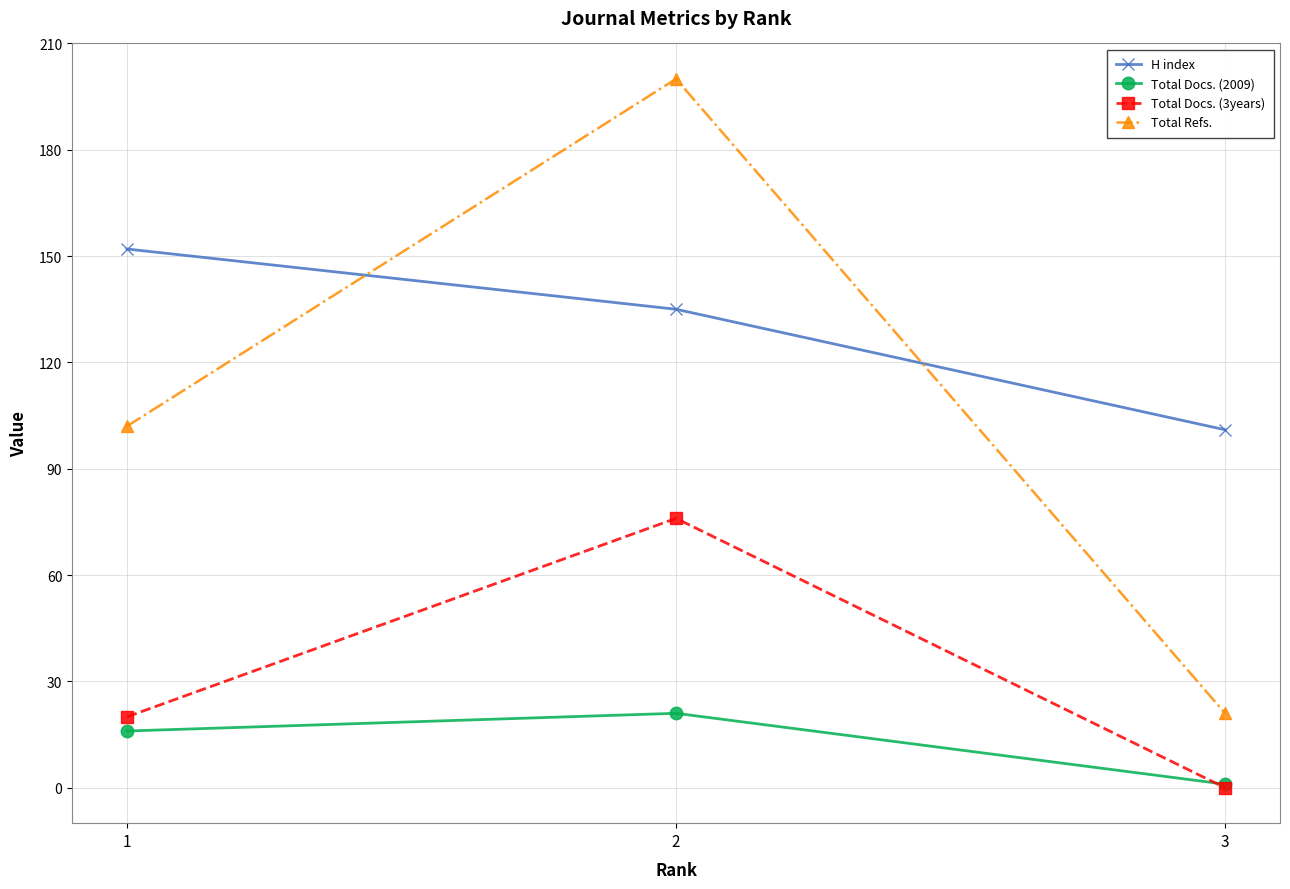

What are all the series names shown in the legend?

H index, Total Docs. (2009), Total Docs. (3years), Total Refs.